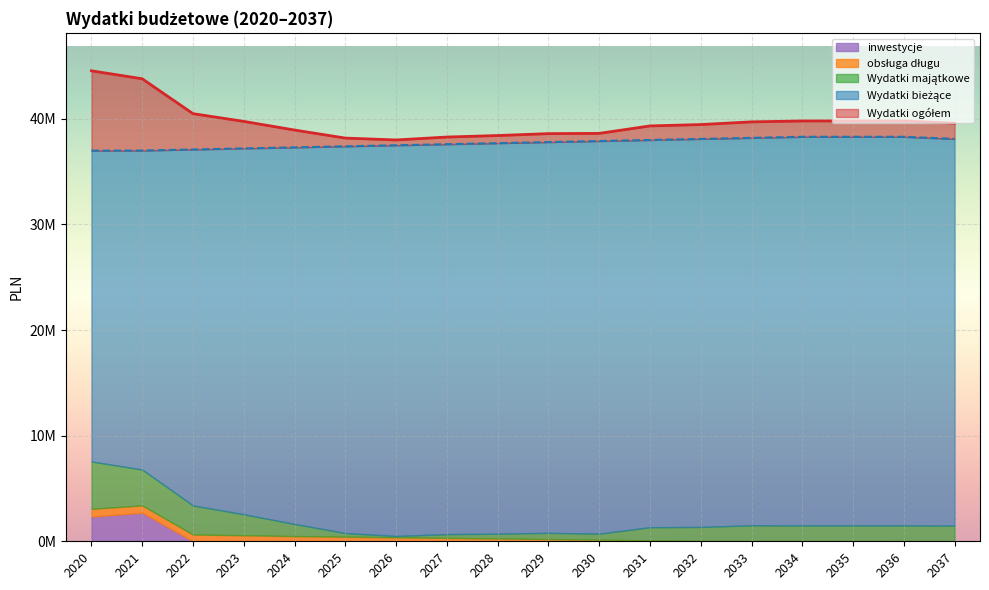

What are all the series names shown in the legend?

Wydatki bieżące, obsługa długu, Wydatki ogółem, Wydatki majątkowe, inwestycje